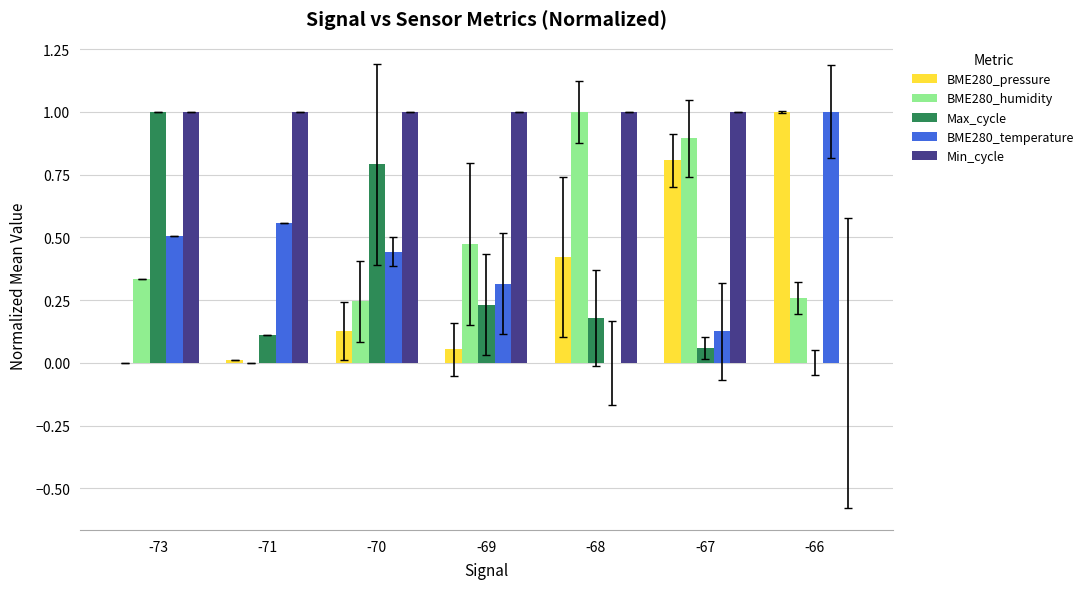

What is the sum of all BME280_pressure values?

2.4